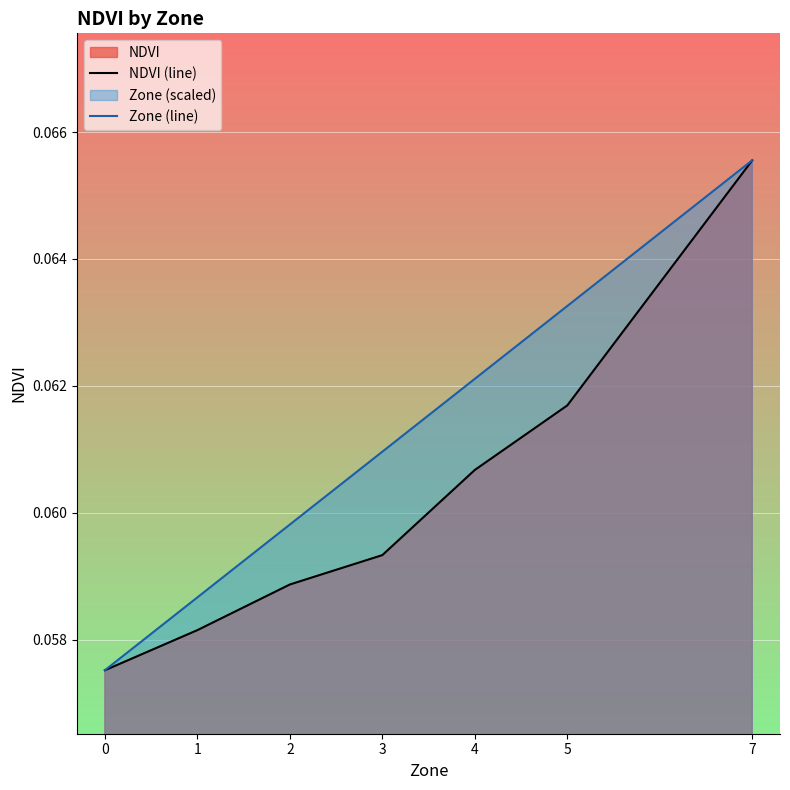

Which series has the widest spread of values?

NDVI (line)